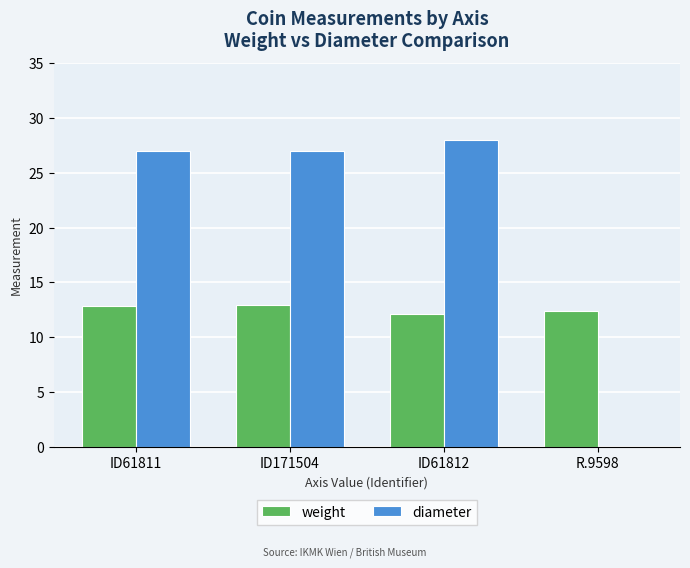

What is the maximum value for diameter?

28.0